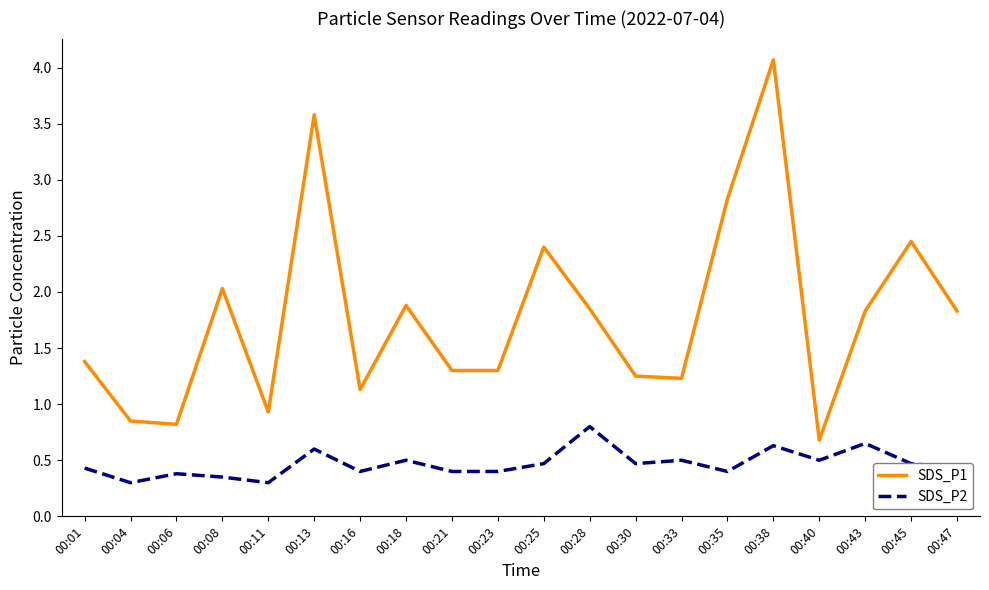

Which category has the lowest value in the SDS_P1 series?

00:40